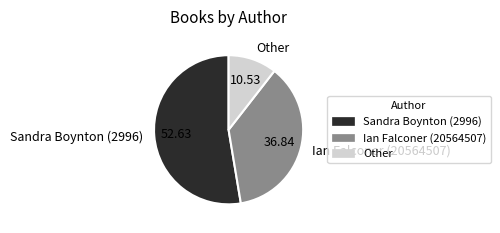

Which category has the biggest portion of the pie?

Sandra Boynton (2996)